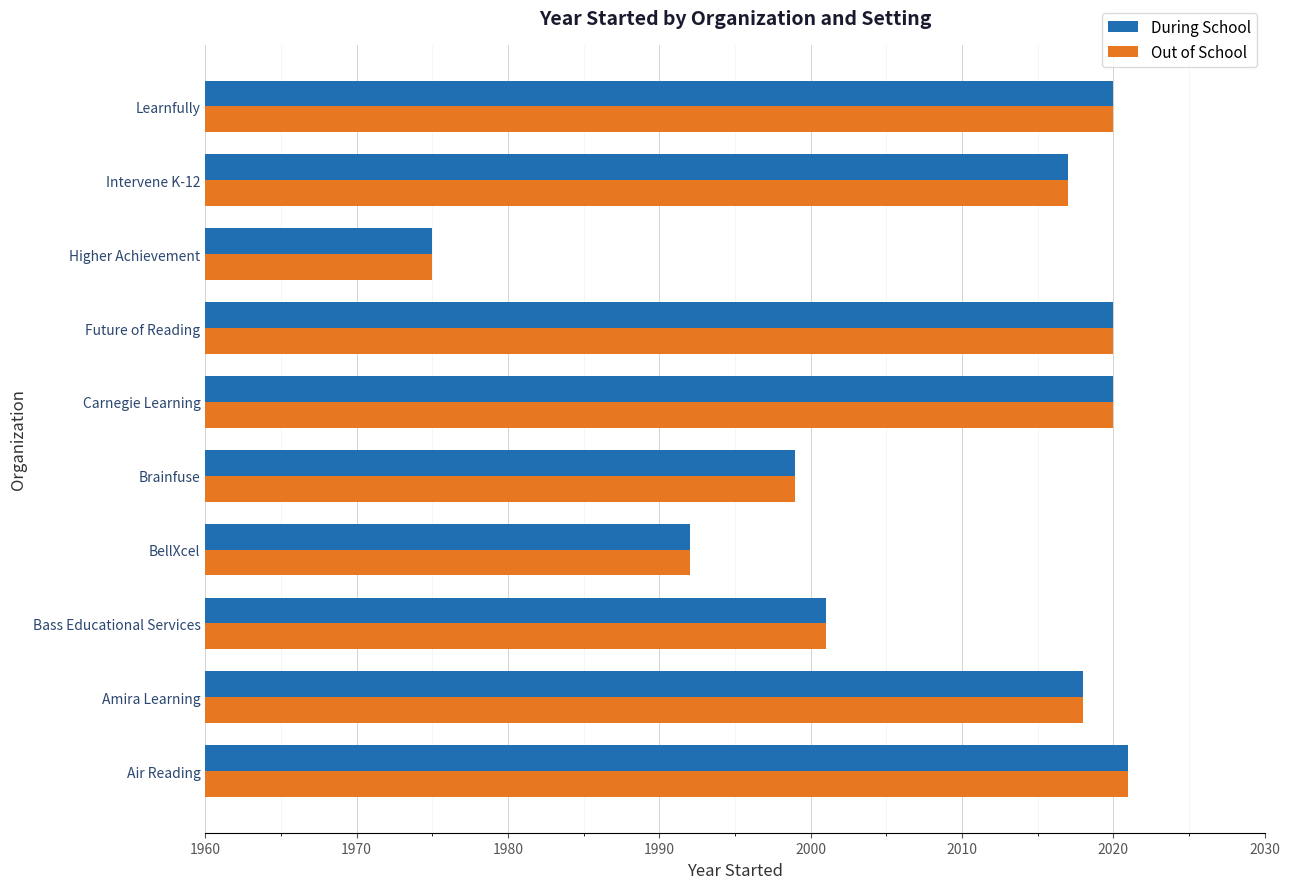

What is the approximate value of Out of School at Brainfuse?

1999